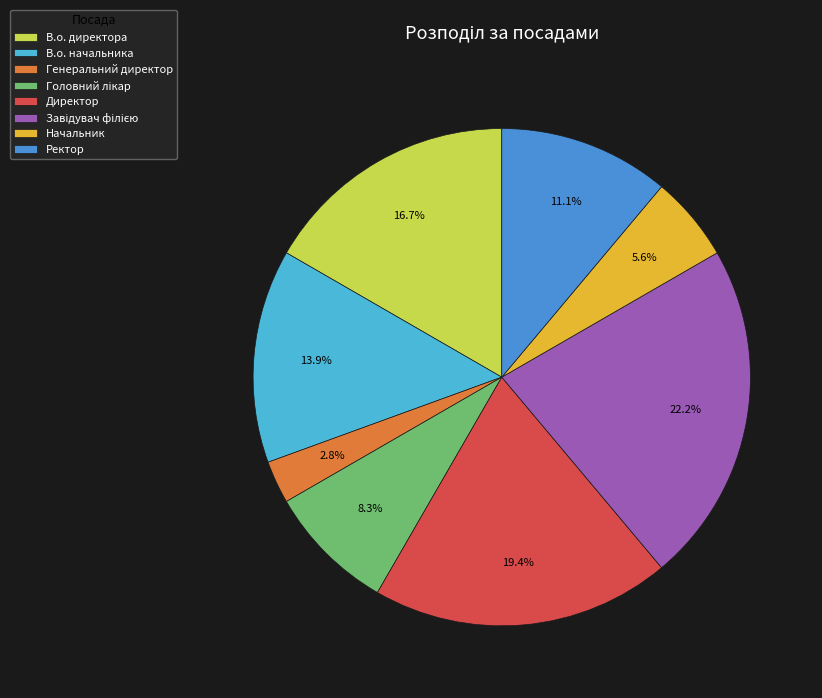

Does any single category account for the majority?

No